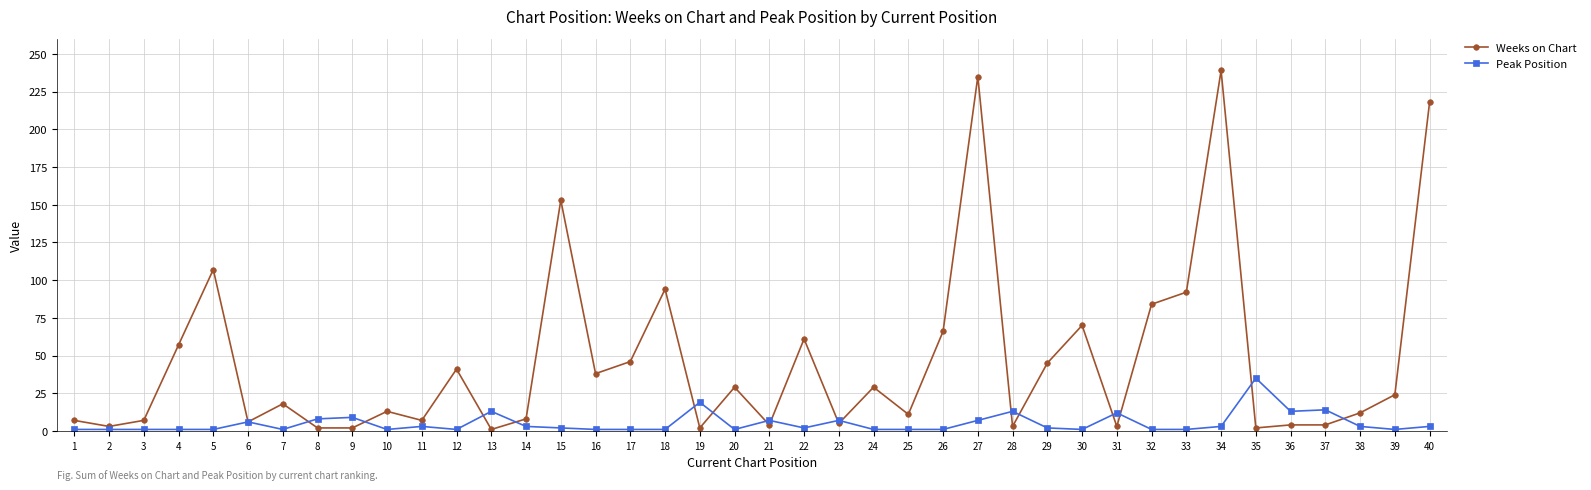

True or false: Peak Position has more than 0 points higher than both neighbors.

True